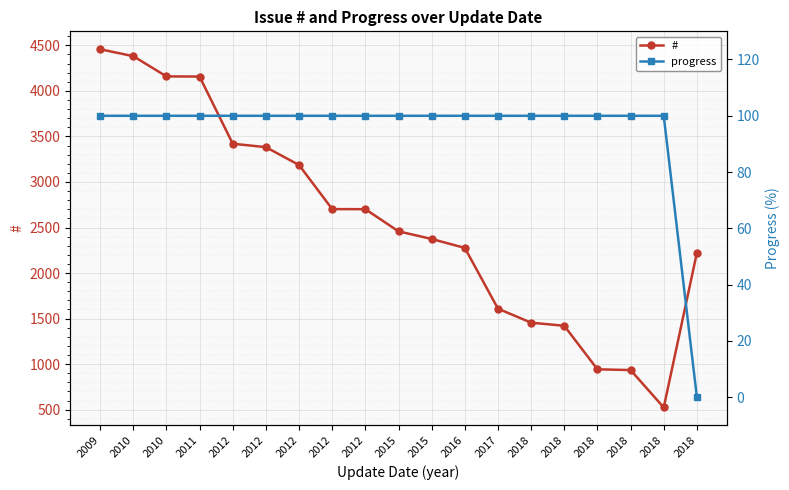

True or false: progress has more than 0 points higher than both neighbors.

False